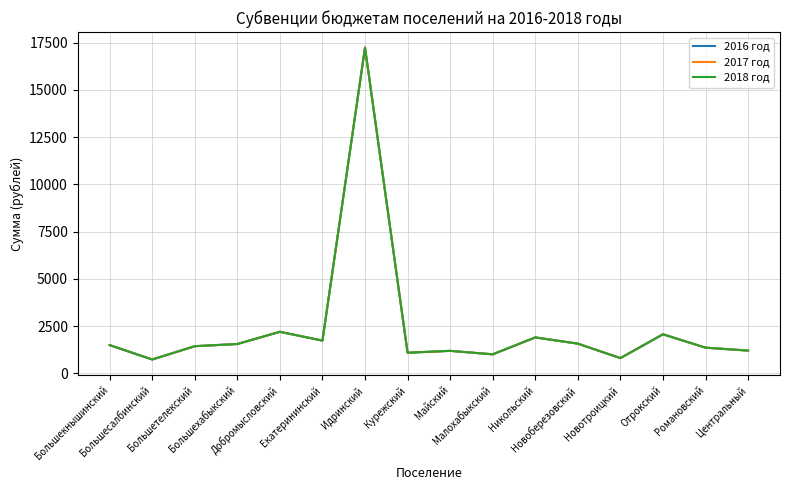

The value of 2017 год at Майский is 2010. True or false?

False